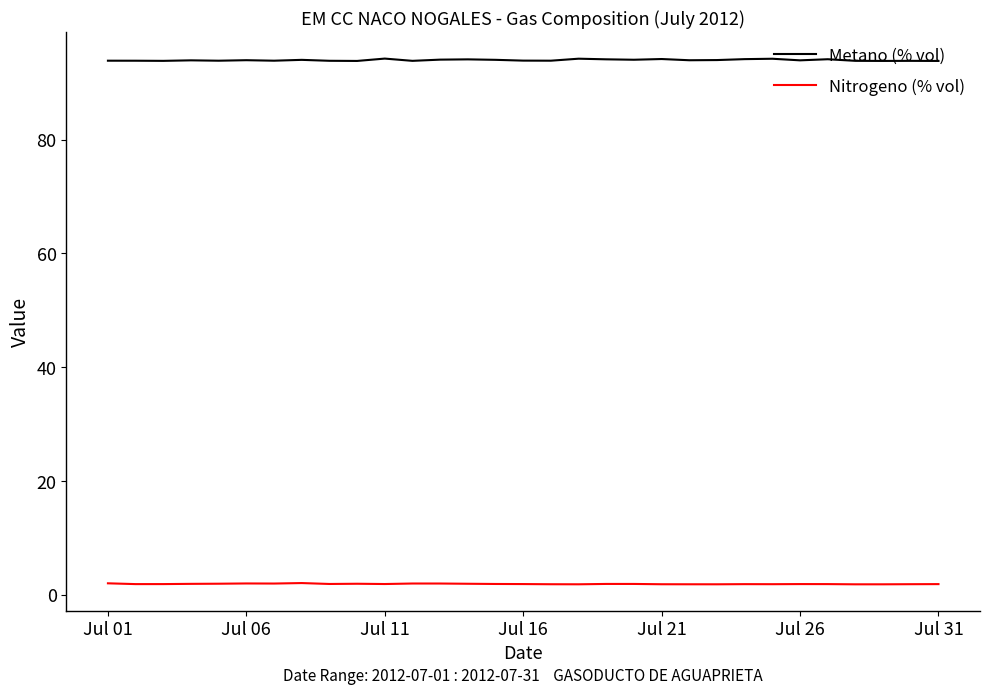

True or false: Nitrogeno (% vol) and Metano (% vol) cross at least once.

False